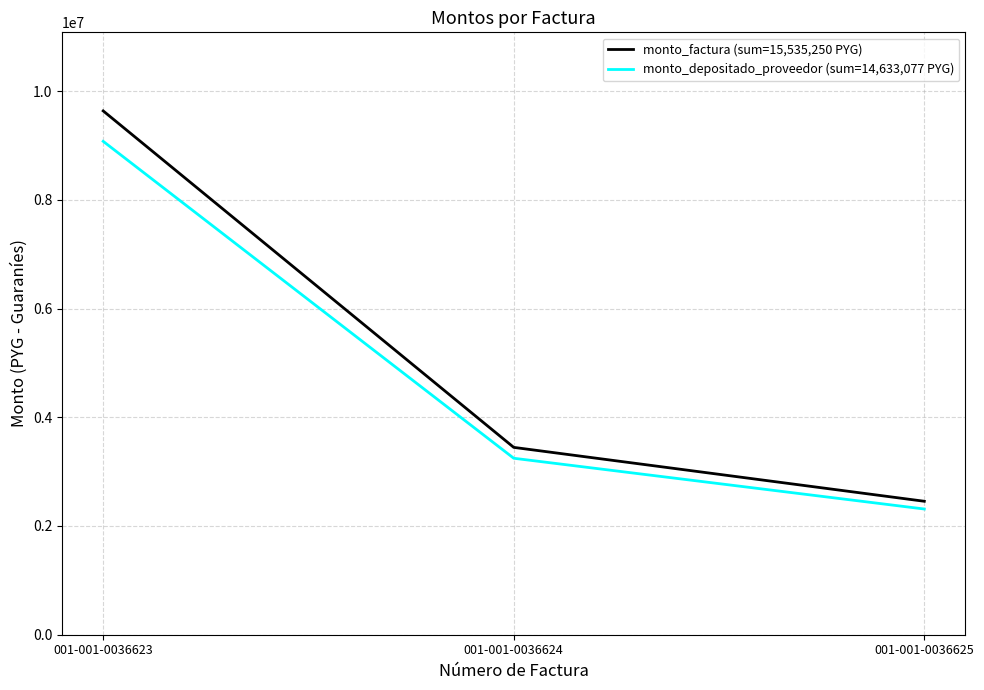

How many distinct data groups are displayed?

2